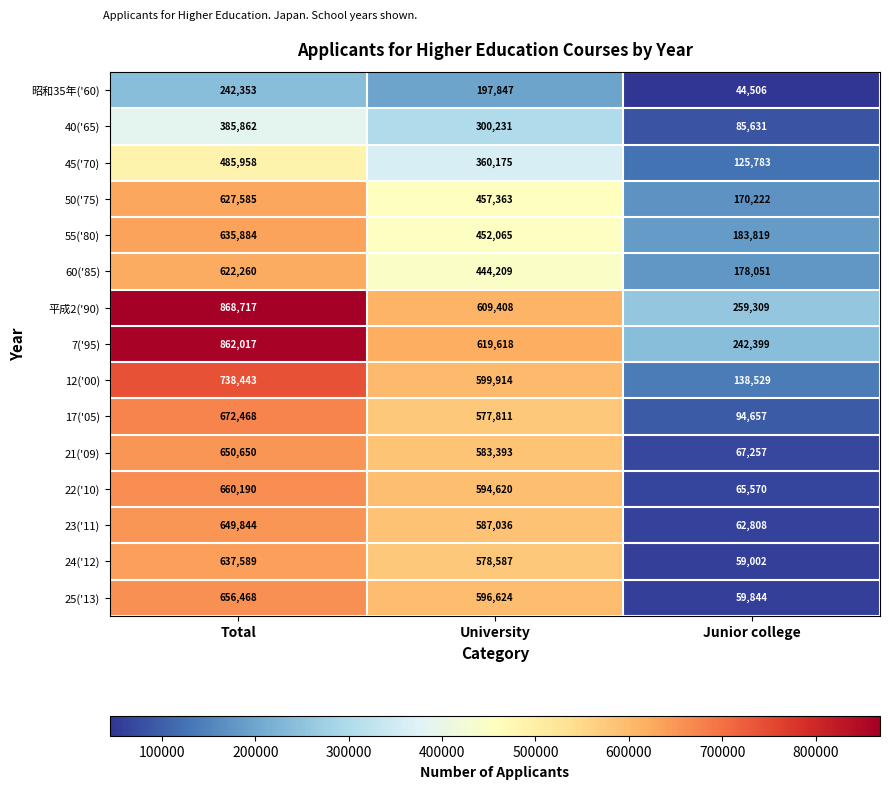

How many values in the 昭和35年('60) series are below 197847?

1